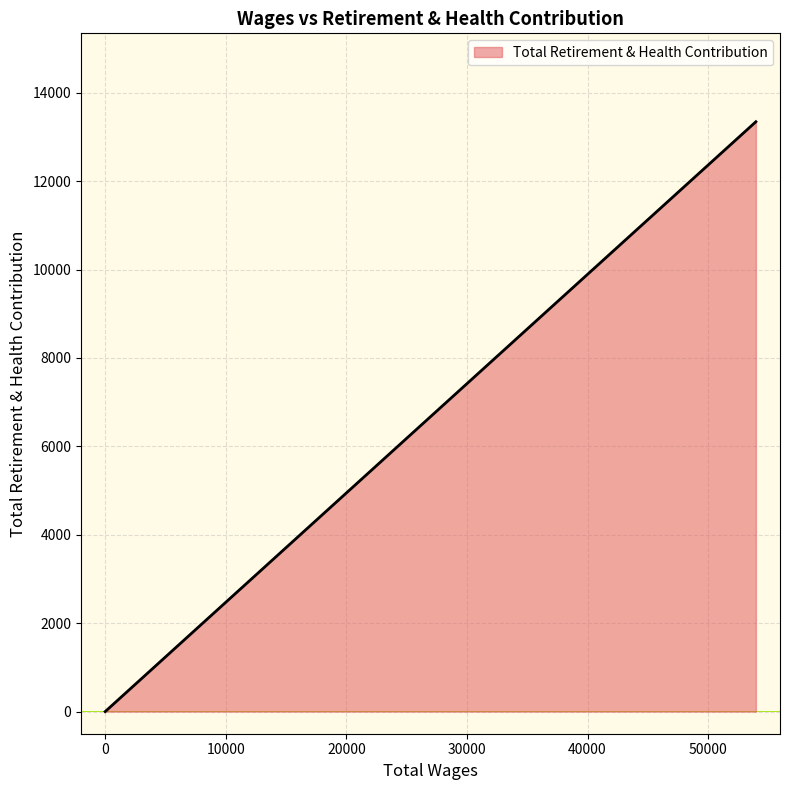

Which category has the highest value across all series?

53957.0